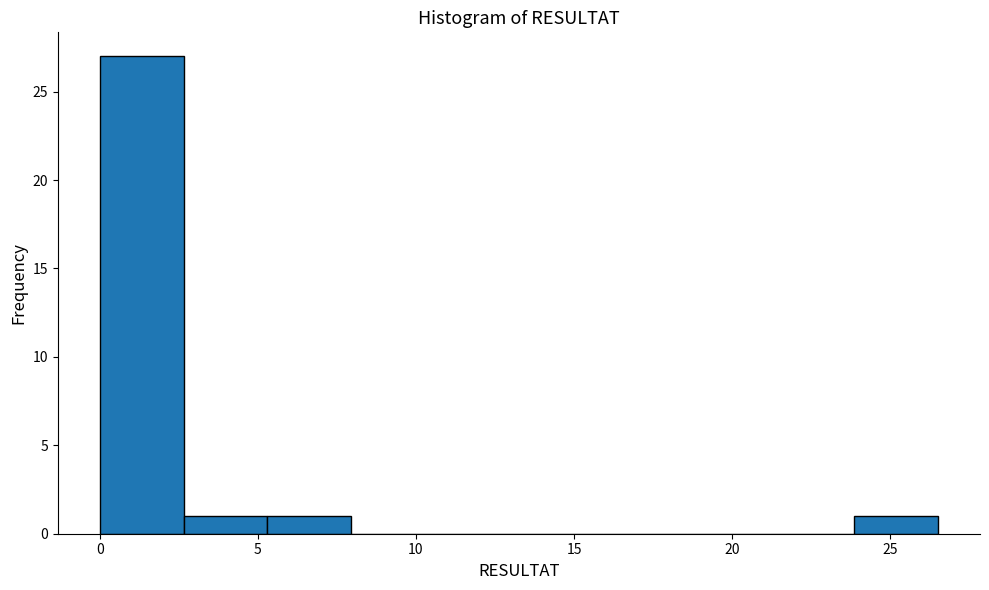

Reading left to right, transcribe this chart: for each bar, give the range it covers on the x-axis and its height. Neither the bar edges nor the heights are printed on the chart, so give them approximately, as read against the axes.

0.0 to 2.5: 27
2.5 to 5.5: 1
5.5 to 8.0: 1
8.0 to 10.5: 0
10.5 to 13.5: 0
13.5 to 16.0: 0
16.0 to 18.5: 0
18.5 to 21.0: 0
21.0 to 24.0: 0
24.0 to 26.5: 1